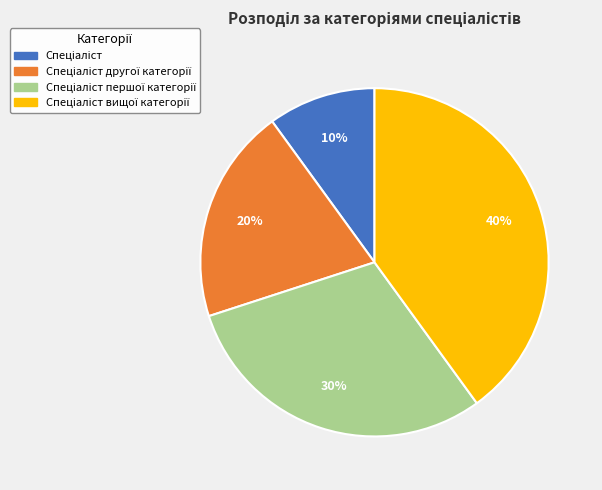

Is there any slice that represents more than half of the pie?

No